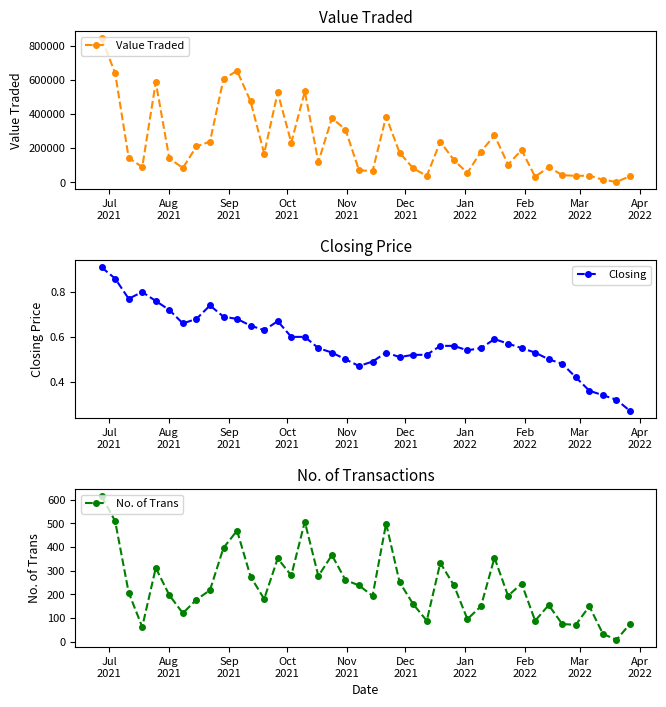

True or false: Value Traded has more than 1 interior local peaks.

True